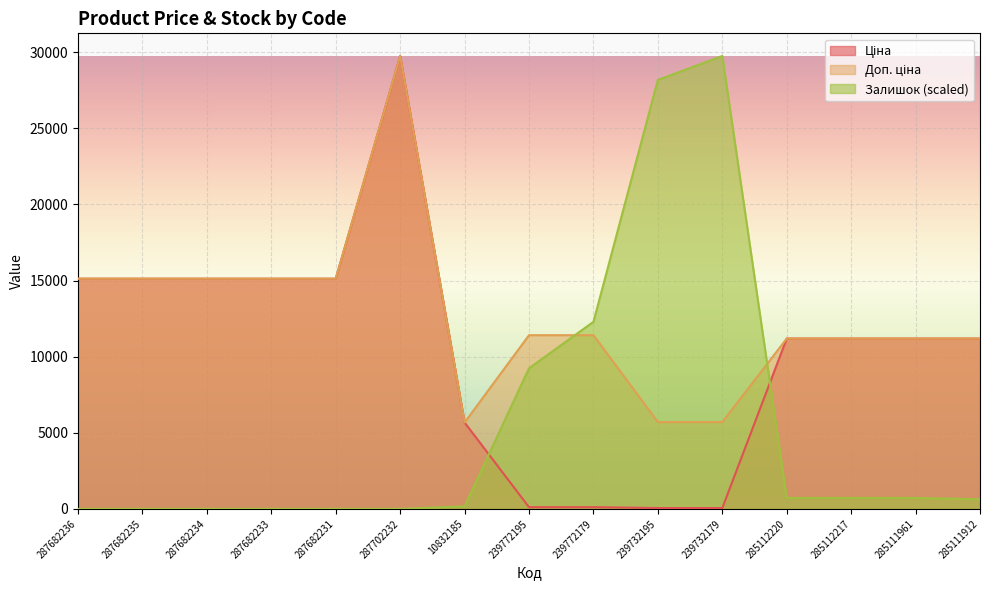

At 239772195, list the series in order from smallest to largest.

Ціна, Залишок, Доп. ціна